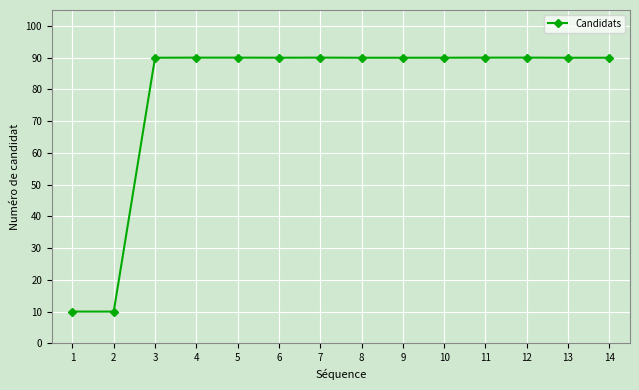

What value does the data have at 12?

90.0